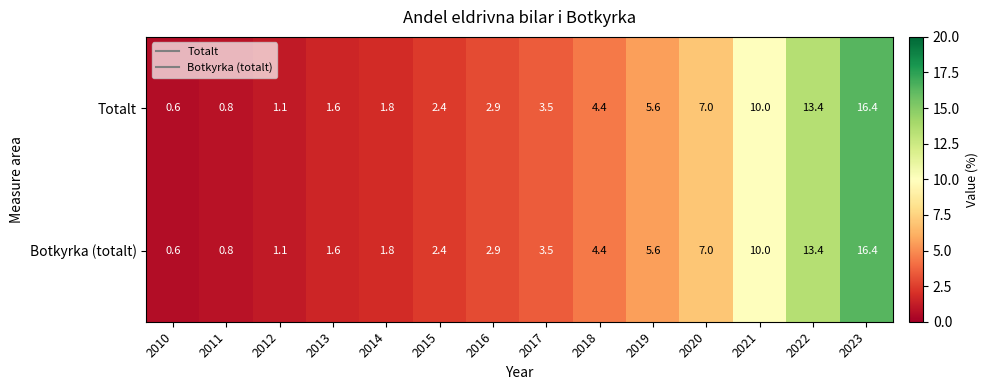

Rank the categories by Totalt value from lowest to highest.

2010, 2011, 2012, 2013, 2014, 2015, 2016, 2017, 2018, 2019, 2020, 2021, 2022, 2023